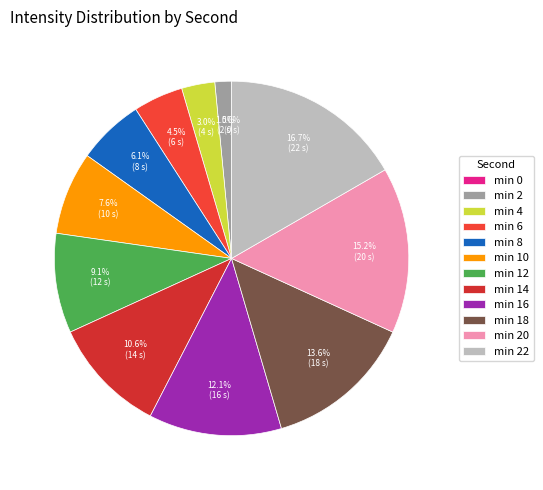

Is there any slice that represents more than half of the pie?

No